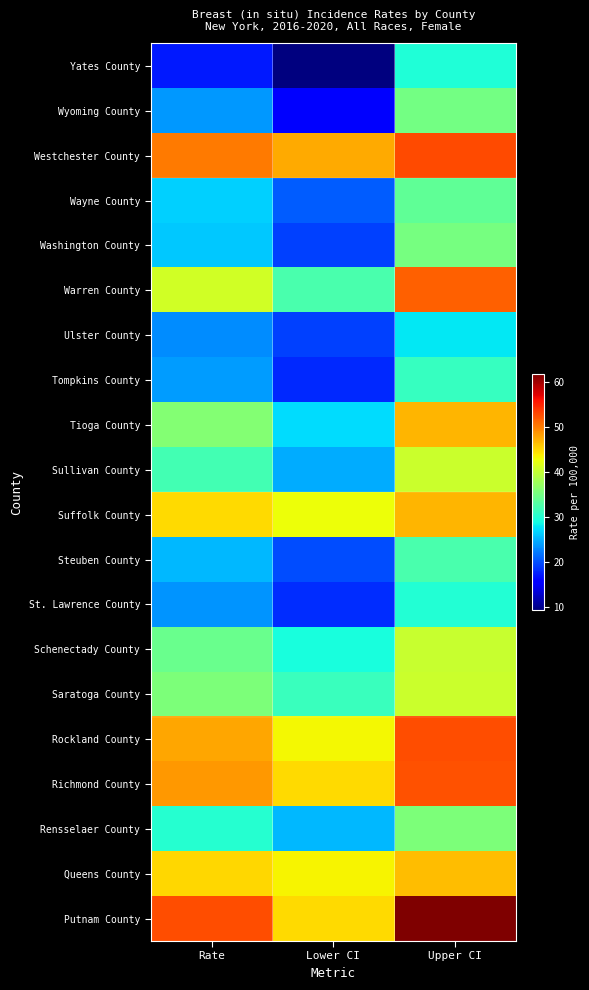

Between Rate and Upper CI, which series saw the biggest shift?

Yates County